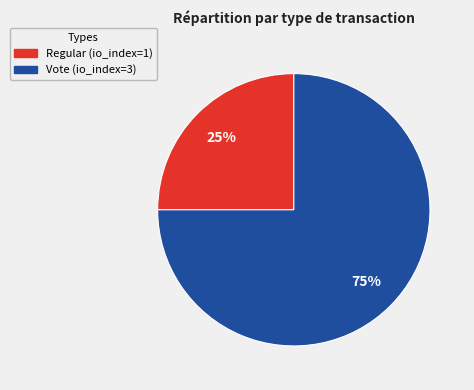

How many segments does this pie chart have?

2